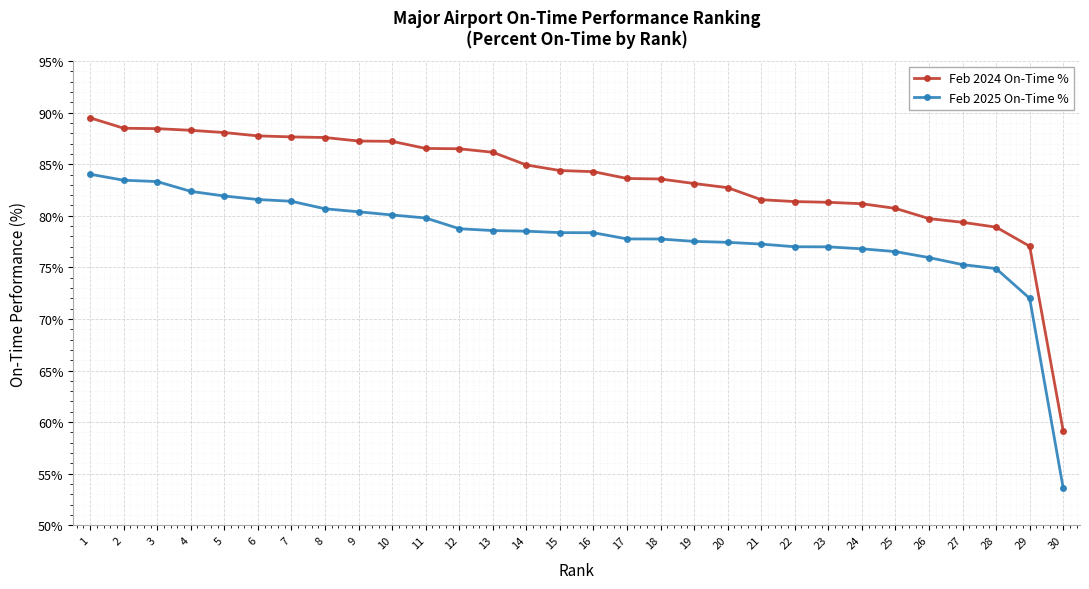

Rank the series by their maximum value, from highest to lowest.

Feb 2024 On-Time %, Feb 2025 On-Time %